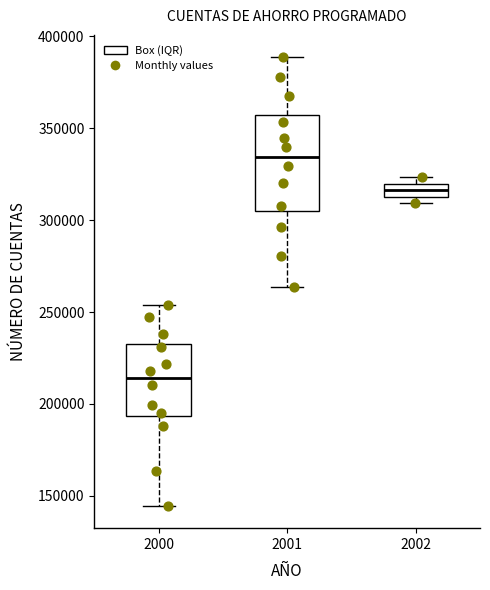

Which box's median line is the lowest?

2000